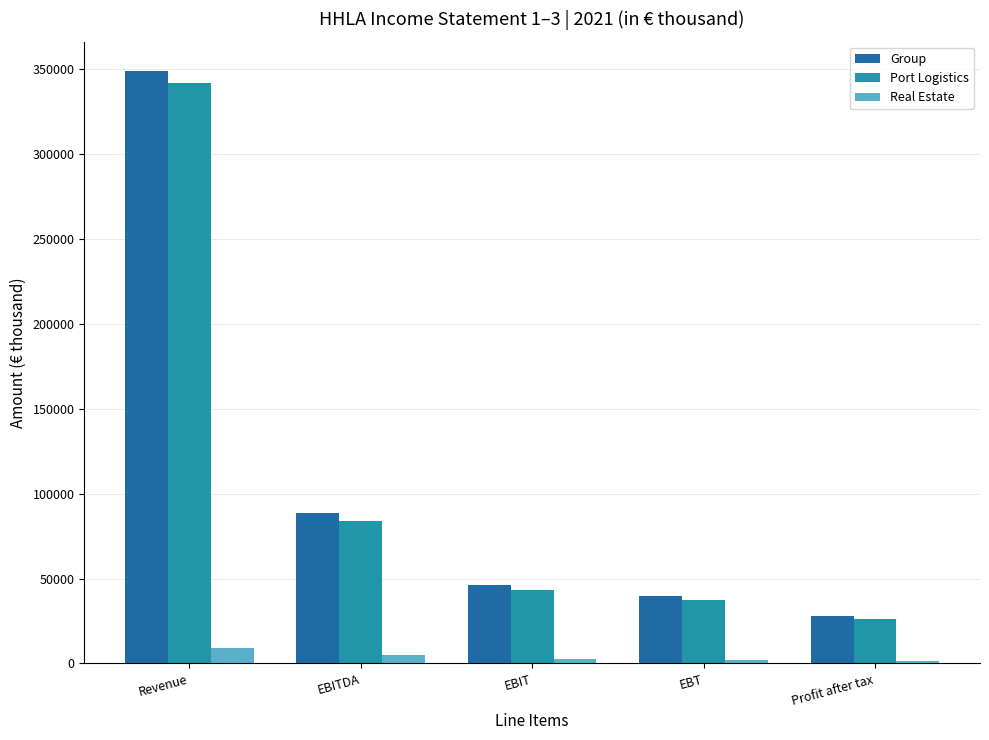

What is the lowest value of the Real Estate series?

1627